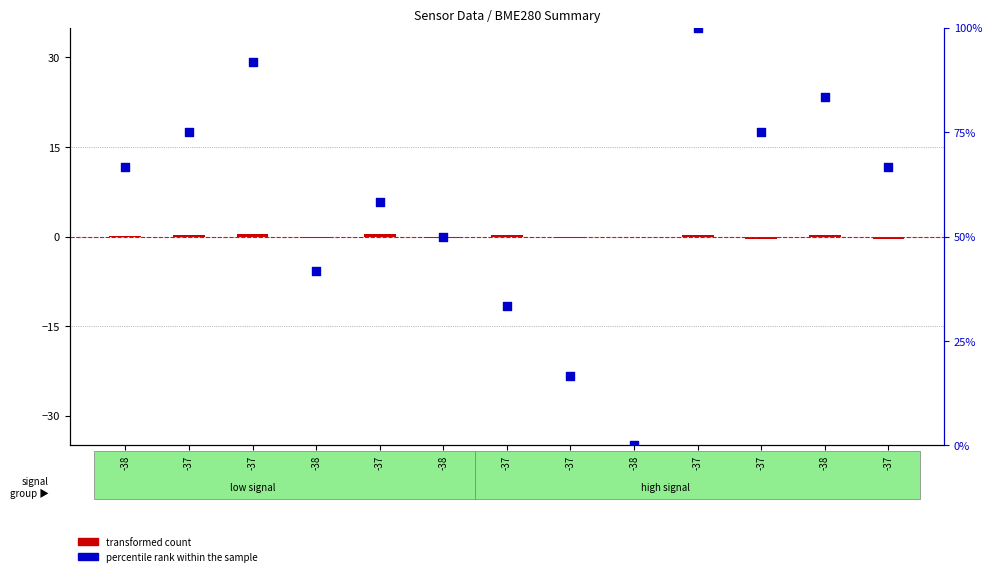

At which category is the sum across all series the highest?

-37